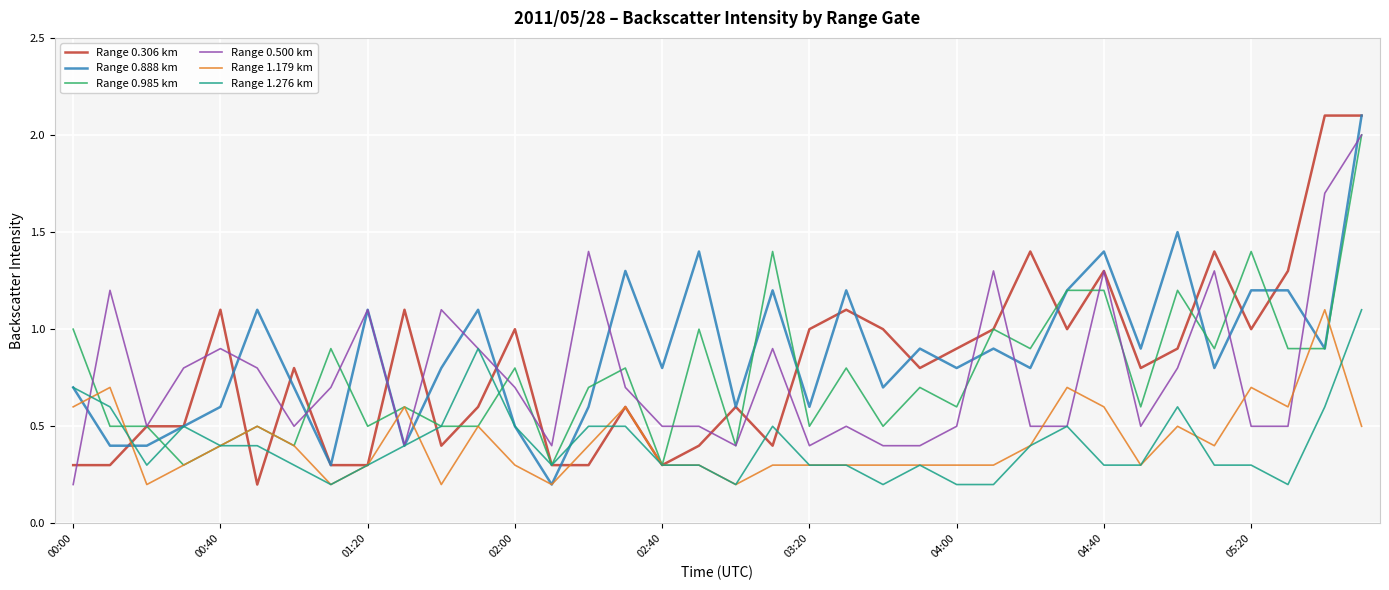

What is the highest value of the Range 0.985 km series?

2.0